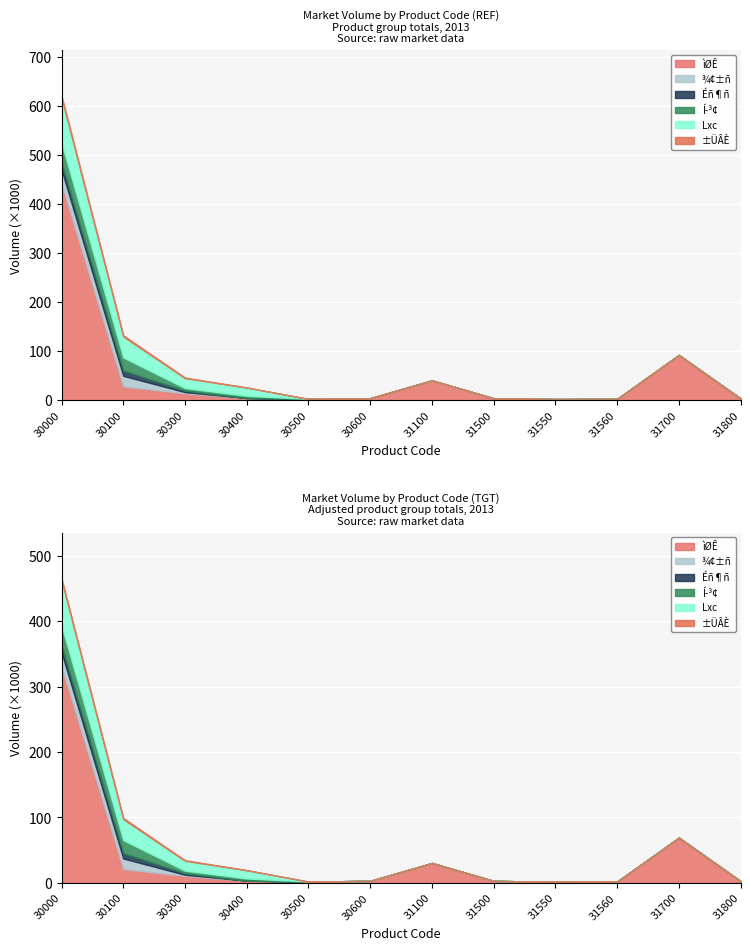

Reading right to left, list all the values displayed in this chart.

ìØÊ: 31800=3589	31700=92216	31560=2735	31550=2383	31500=4052	31100=40495	30600=4120	30500=2749	30400=4539	30300=14280	30100=28225	30000=441377
¾¢±ñ: 31800=0	31700=0	31560=0	31550=0	31500=0	31100=0	30600=0	30500=0	30400=0	30300=2300	30100=21444	30000=28225
Éñ¶ñ: 31800=0	31700=0	31560=0	31550=0	31500=0	31100=0	30600=0	30500=0	30400=0	30300=3000	30100=11080	30000=14280
Í­³¢: 31800=0	31700=0	31560=0	31550=0	31500=0	31100=0	30600=0	30500=0	30400=4500	30300=5280	30100=26365	30000=40495
Lxc: 31800=0	31700=0	31560=0	31550=0	31500=0	31100=0	30600=0	30500=0	30400=16900	30300=20100	30100=42716	30000=92216
±ÜÂÈ: 31800=0	31700=0	31560=0	31550=0	31500=0	31100=0	30600=0	30500=0	30400=0	30300=1400	30100=2632	30000=4052